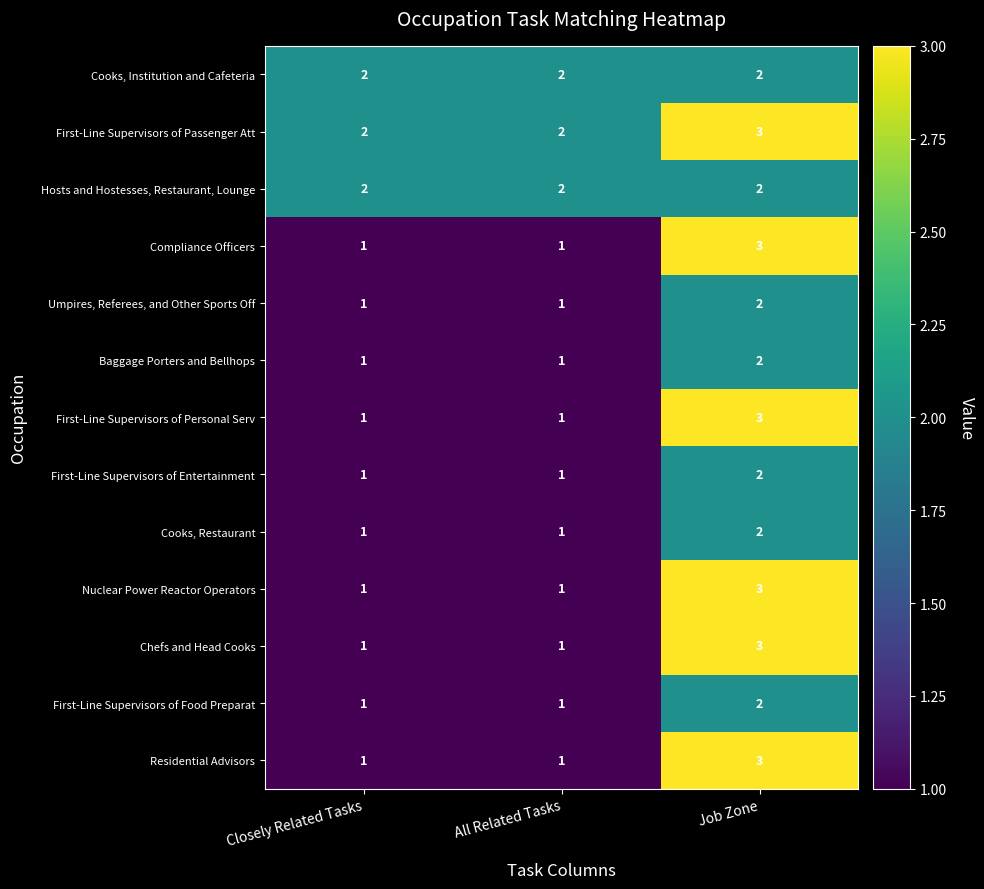

True or false: Nuclear Power Reactor Operators has a value of 1 at Closely Related Tasks.

True